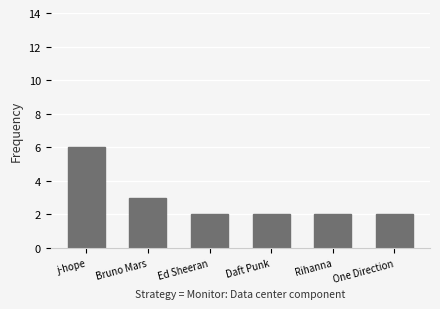

The value at Daft Punk is 2. True or false?

True